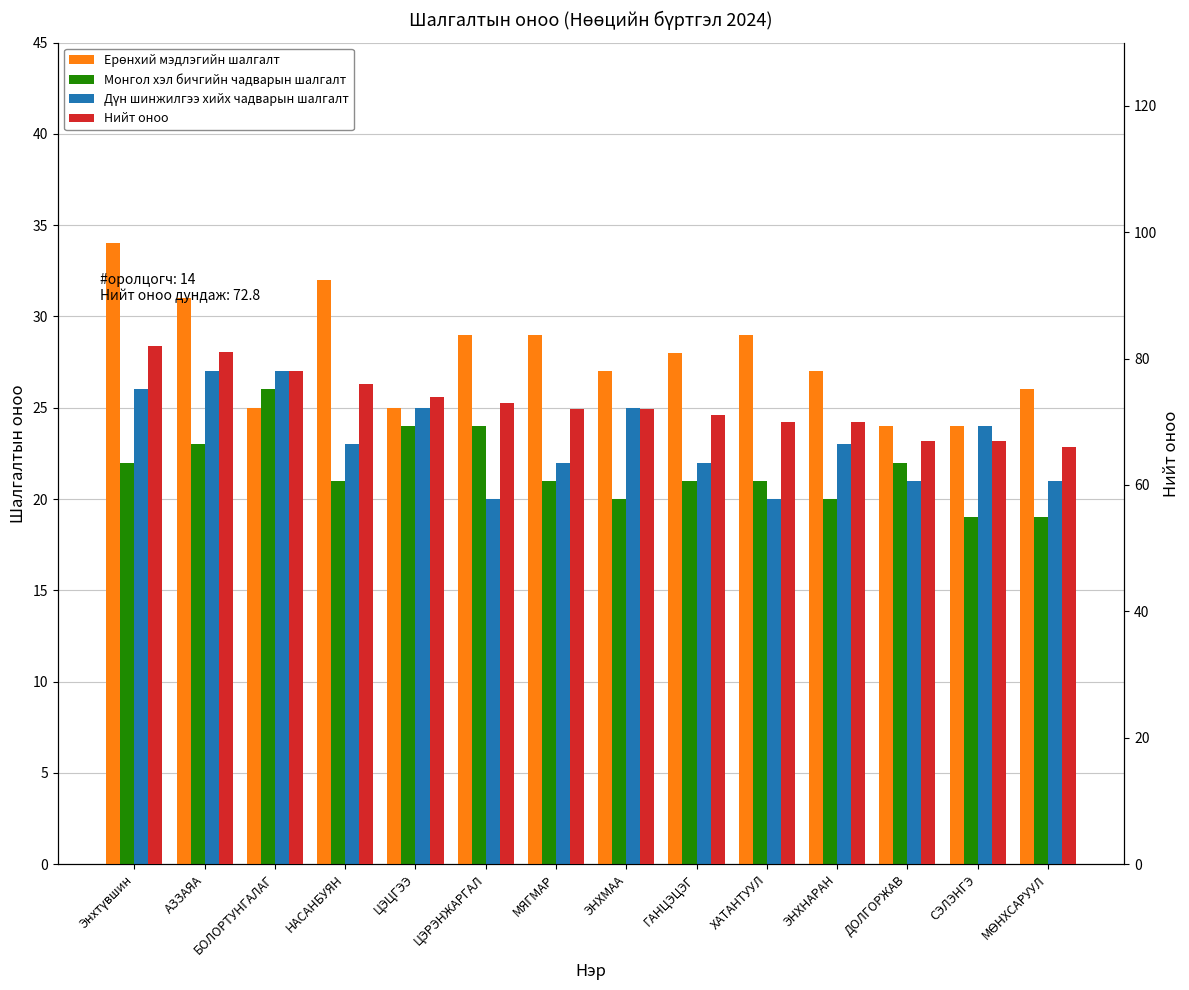

Is the value of Нийт оноо at МӨНХСАРУУЛ greater than the value of Ерөнхий мэдлэгийн шалгалт at ГАНЦЭЦЭГ?

Yes